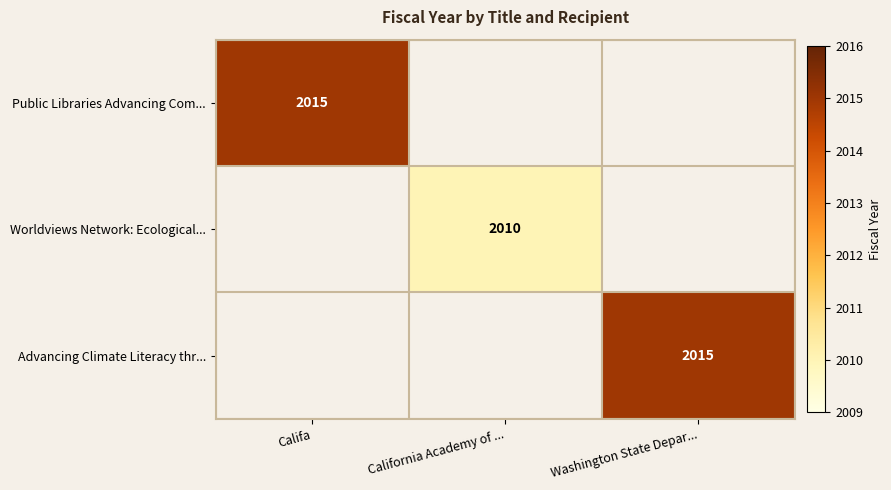

The Public Libraries Advancing Com... series shows 2015 at Califa. True or false?

True